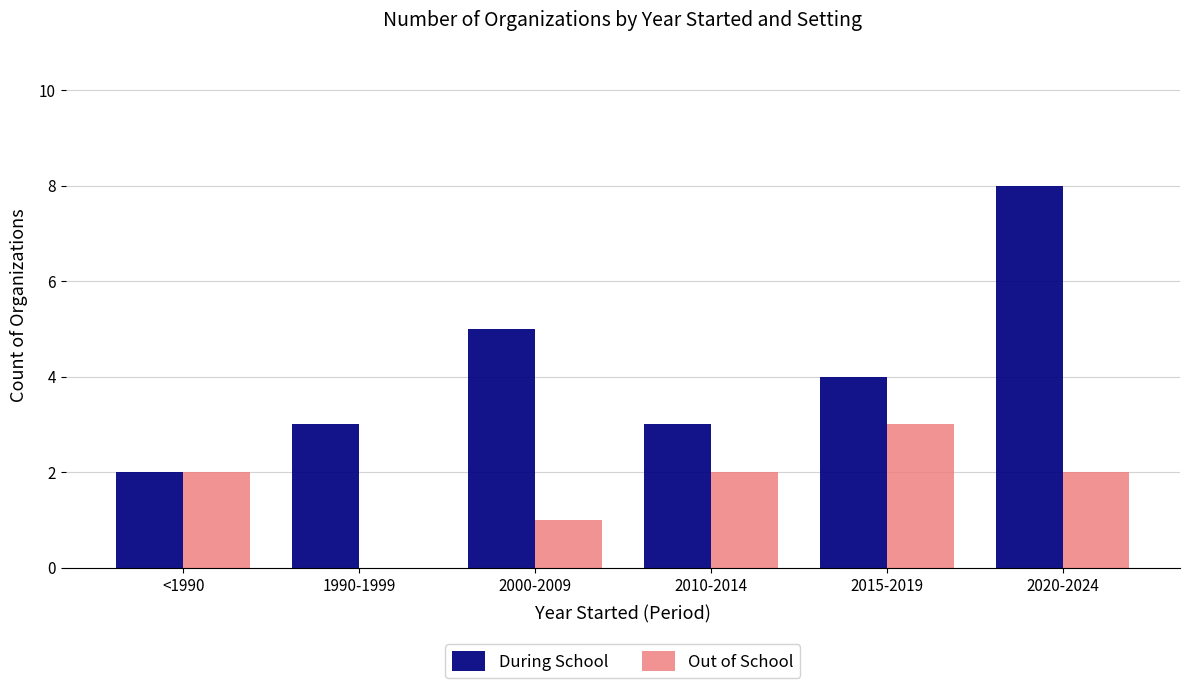

What is the sum of the During School values at 2015-2019 and 2000-2009?

9